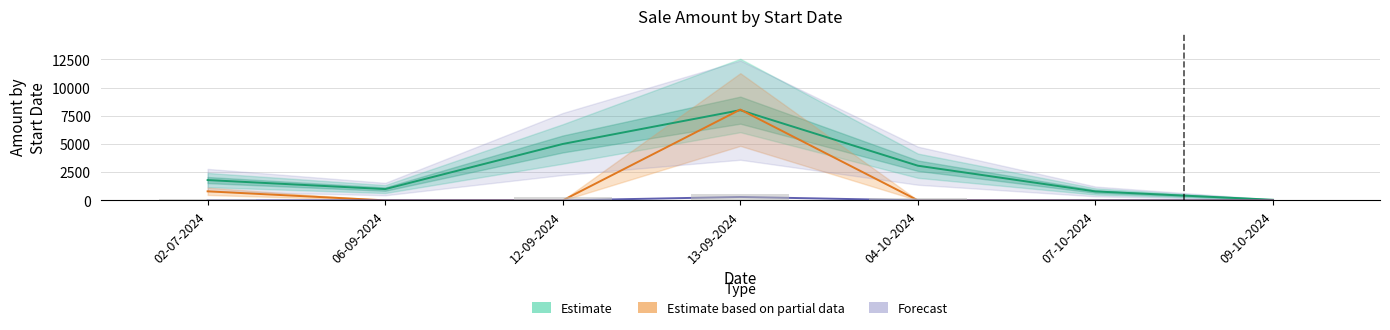

At which label is Estimate based on partial data closest to 4026?

02-07-2024